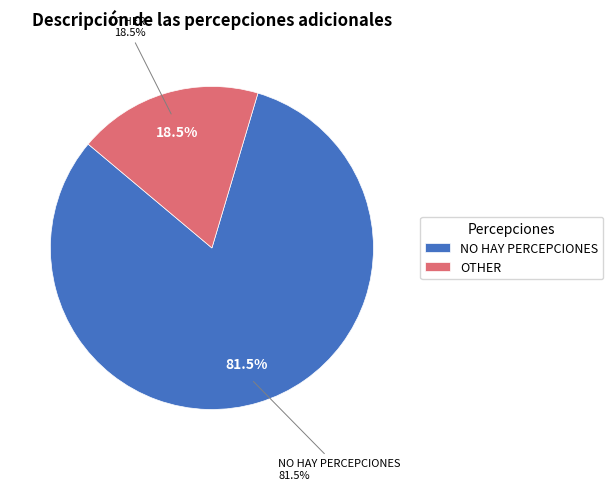

Which slice is the smallest?

OTHER